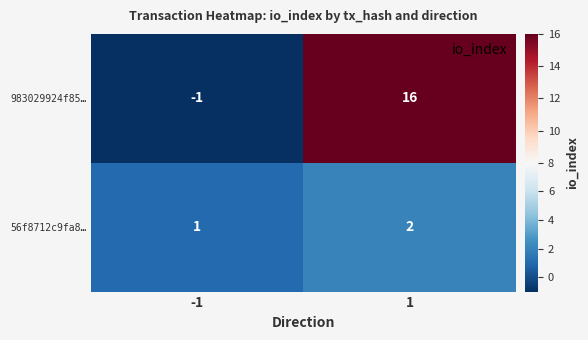

Is the value of 56f8712c9fa8… at 1 greater than the value of 983029924f85… at 1?

No